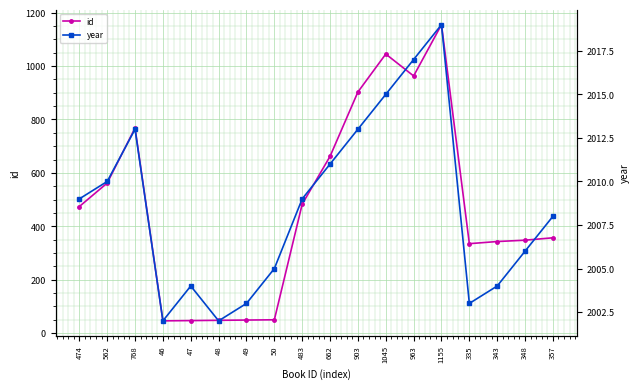

How many interior local valleys does the year series have?

3